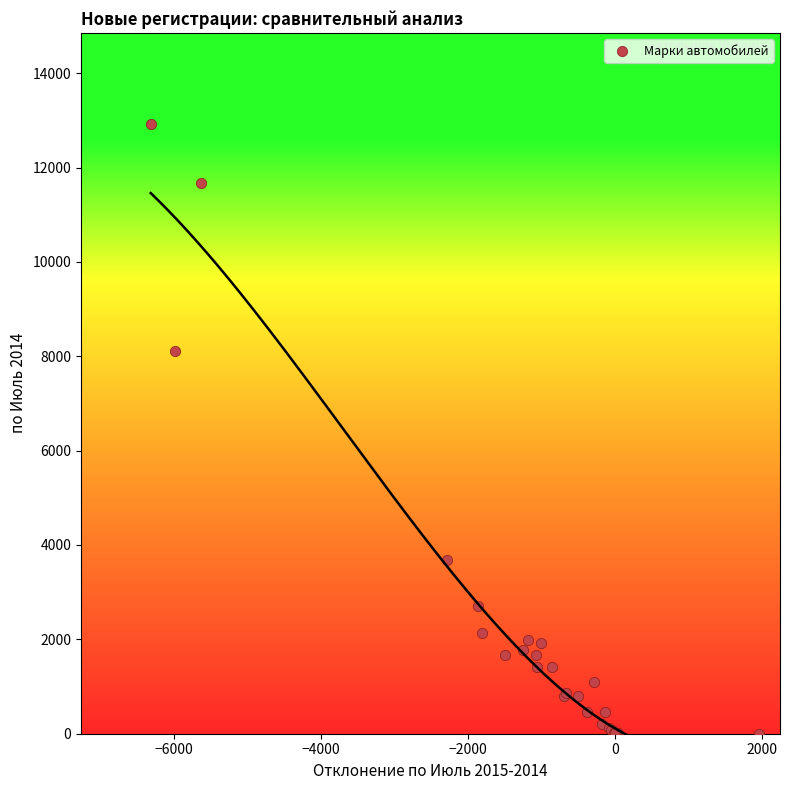

What Y value in the scatter plot is closest to 6458?

8116